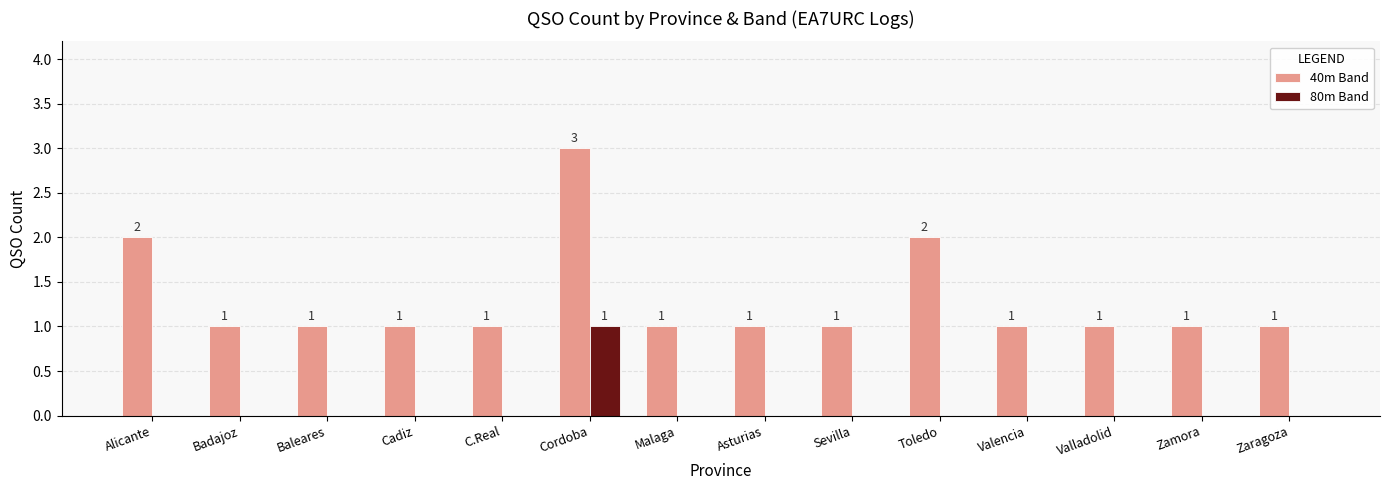

Reading left to right, list all the values displayed in this chart.

40m Band: Alicante=2	Badajoz=1	Baleares=1	Cadiz=1	C.Real=1	Cordoba=3	Malaga=1	Asturias=1	Sevilla=1	Toledo=2	Valencia=1	Valladolid=1	Zamora=1	Zaragoza=1
80m Band: Alicante=0	Badajoz=0	Baleares=0	Cadiz=0	C.Real=0	Cordoba=1	Malaga=0	Asturias=0	Sevilla=0	Toledo=0	Valencia=0	Valladolid=0	Zamora=0	Zaragoza=0